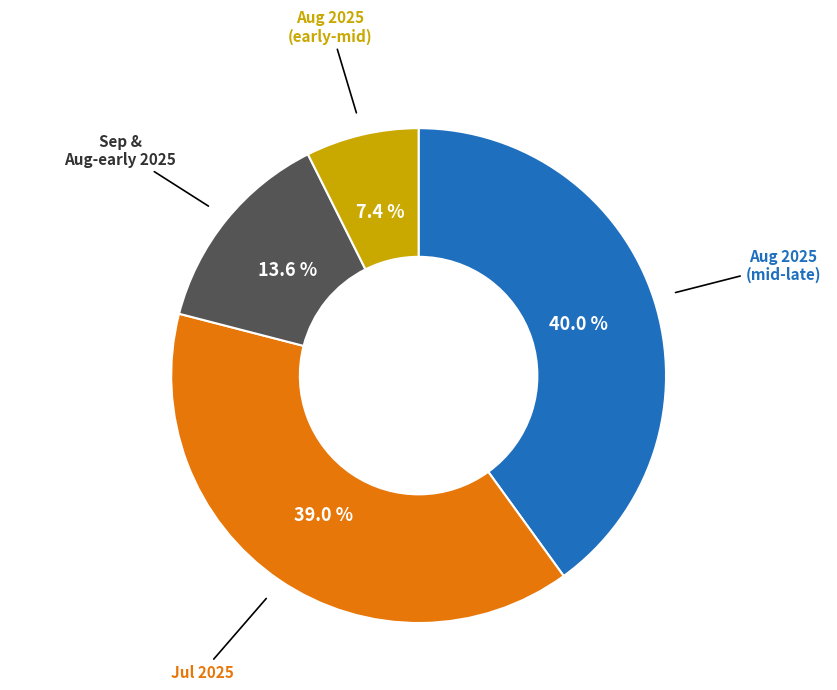

Is there a majority slice in this chart?

No